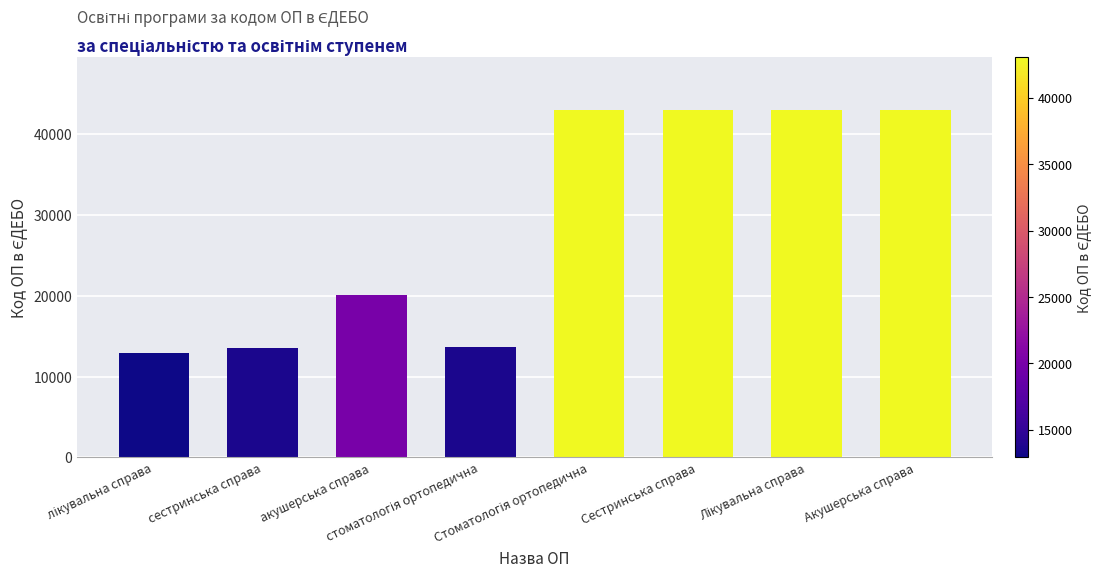

How many data points are less than 43041?

4